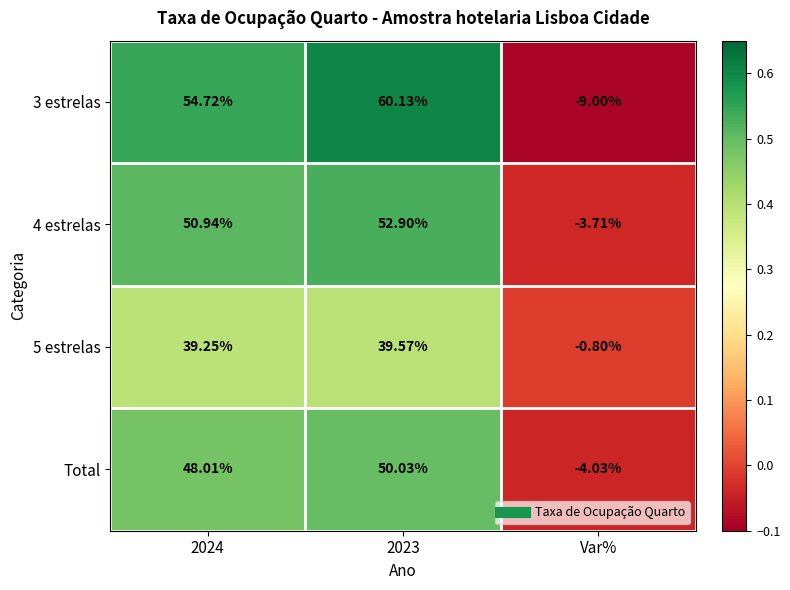

At which category does the chart reach its minimum across all series?

Var%